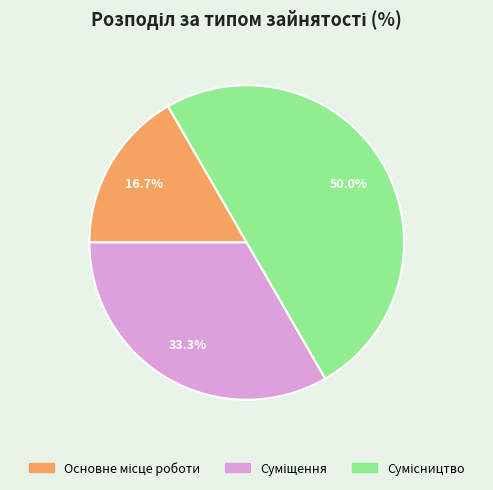

What percentage is the Сумісництво slice, to the nearest percent?

50%